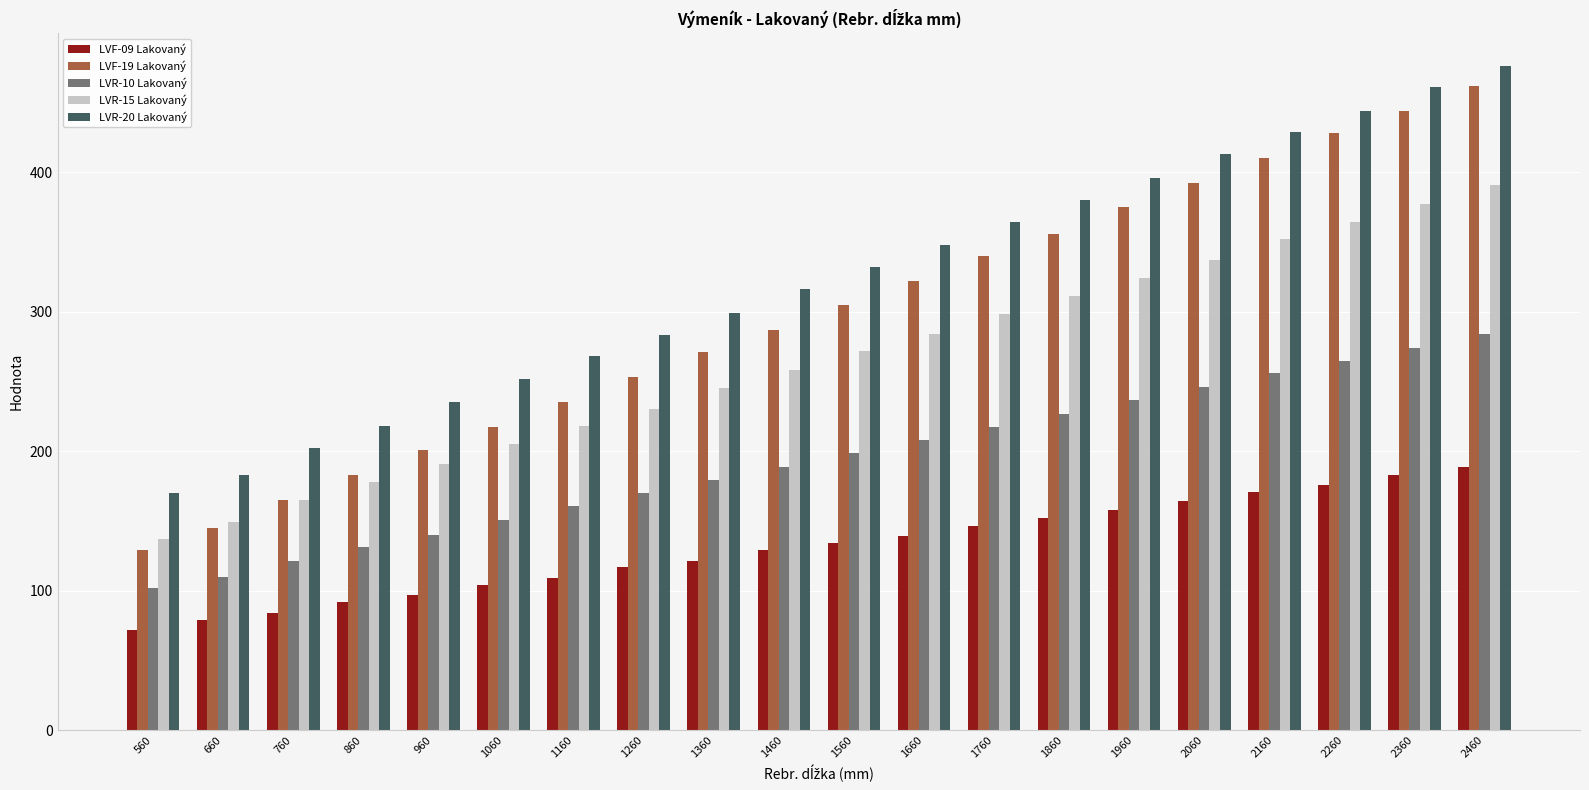

Read the LVF-19 Lakovaný value at 1160.

235